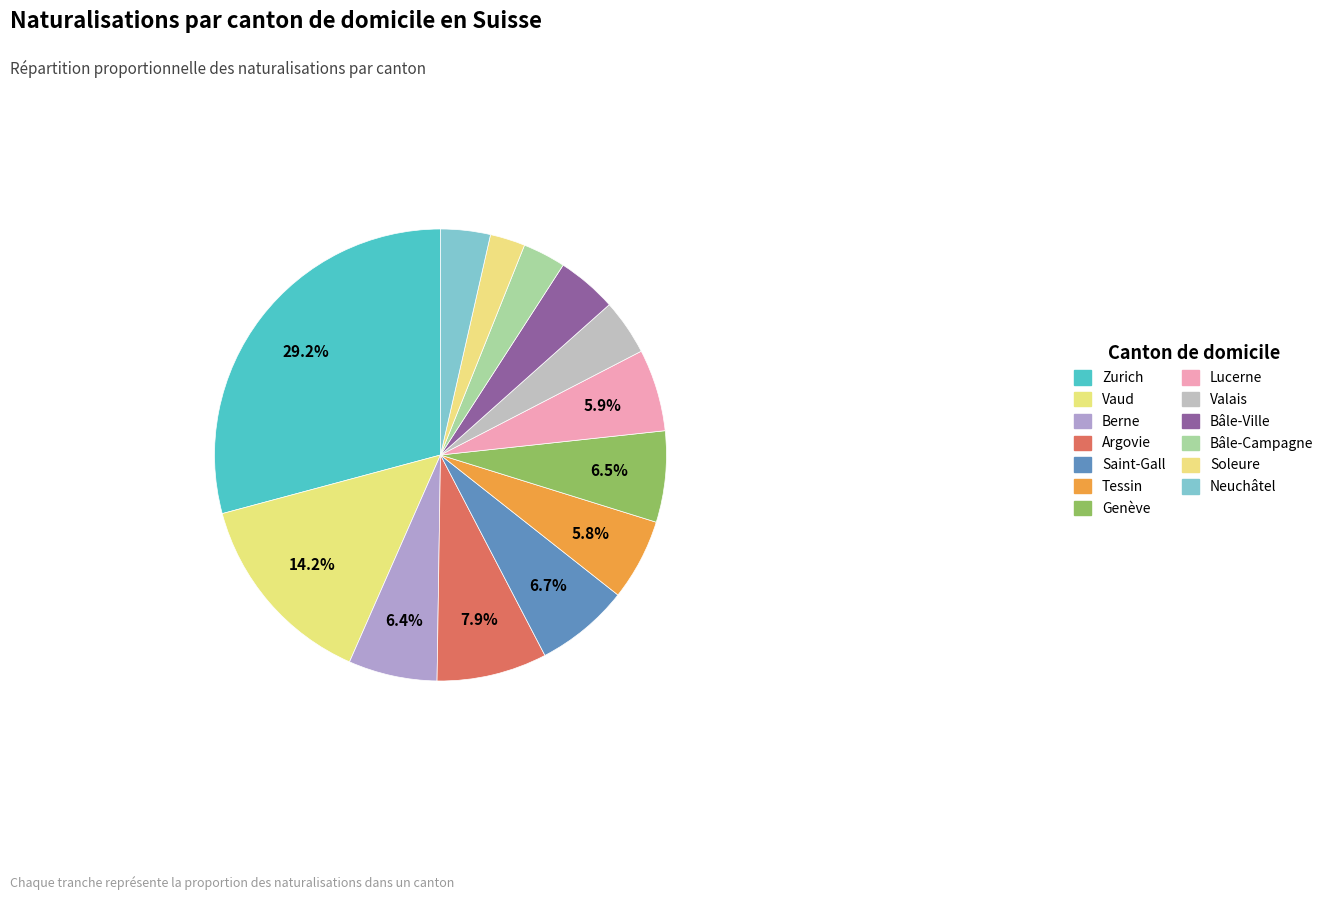

What is the change in value from Saint-Gall to Soleure?

-858